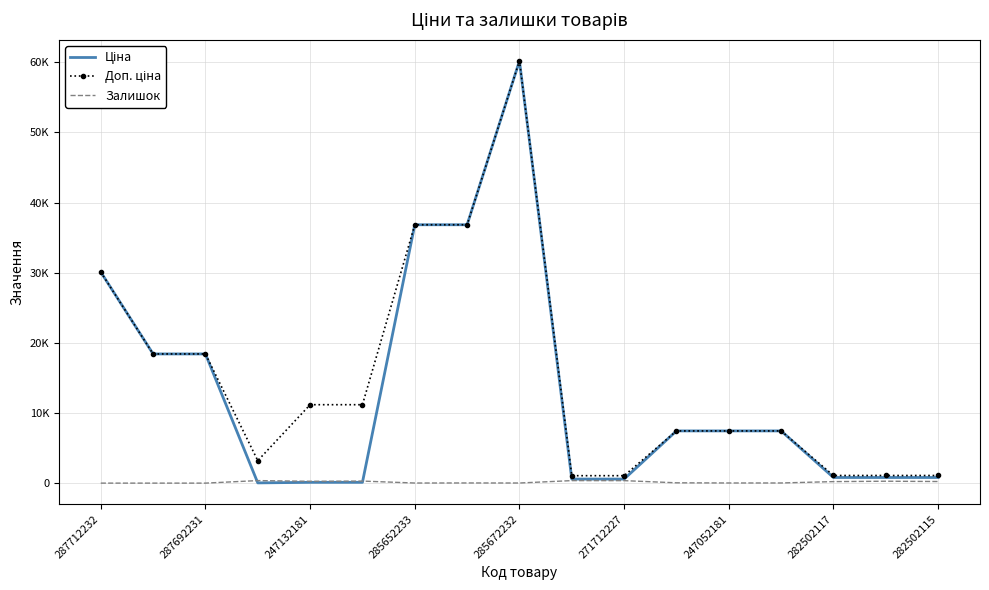

In Залишок, how many points are lower than both neighbors (excluding endpoints)?

4